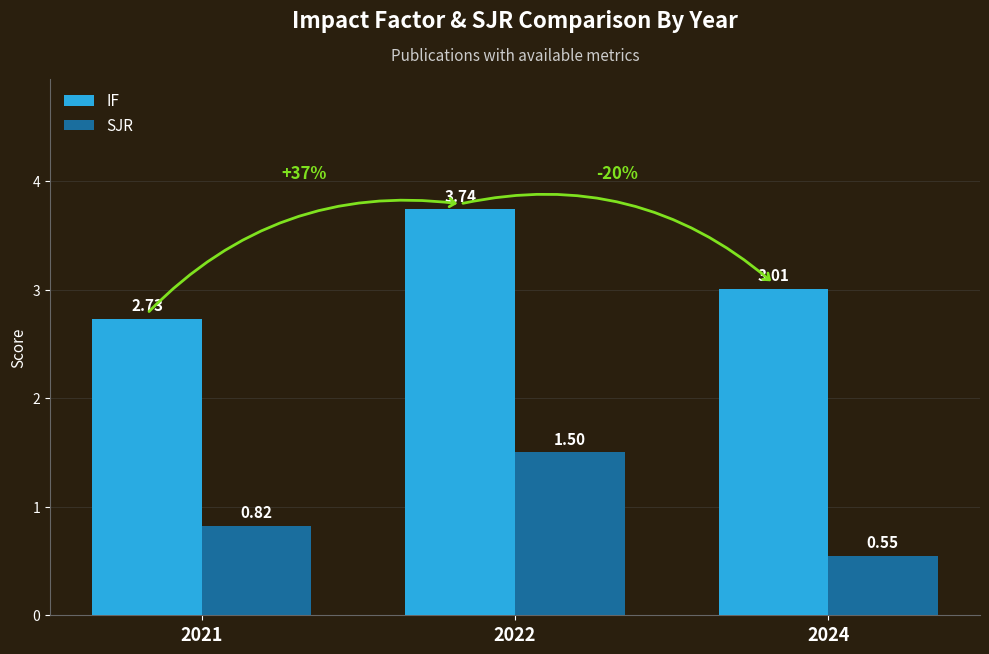

What is the sum of all SJR values?

2.9